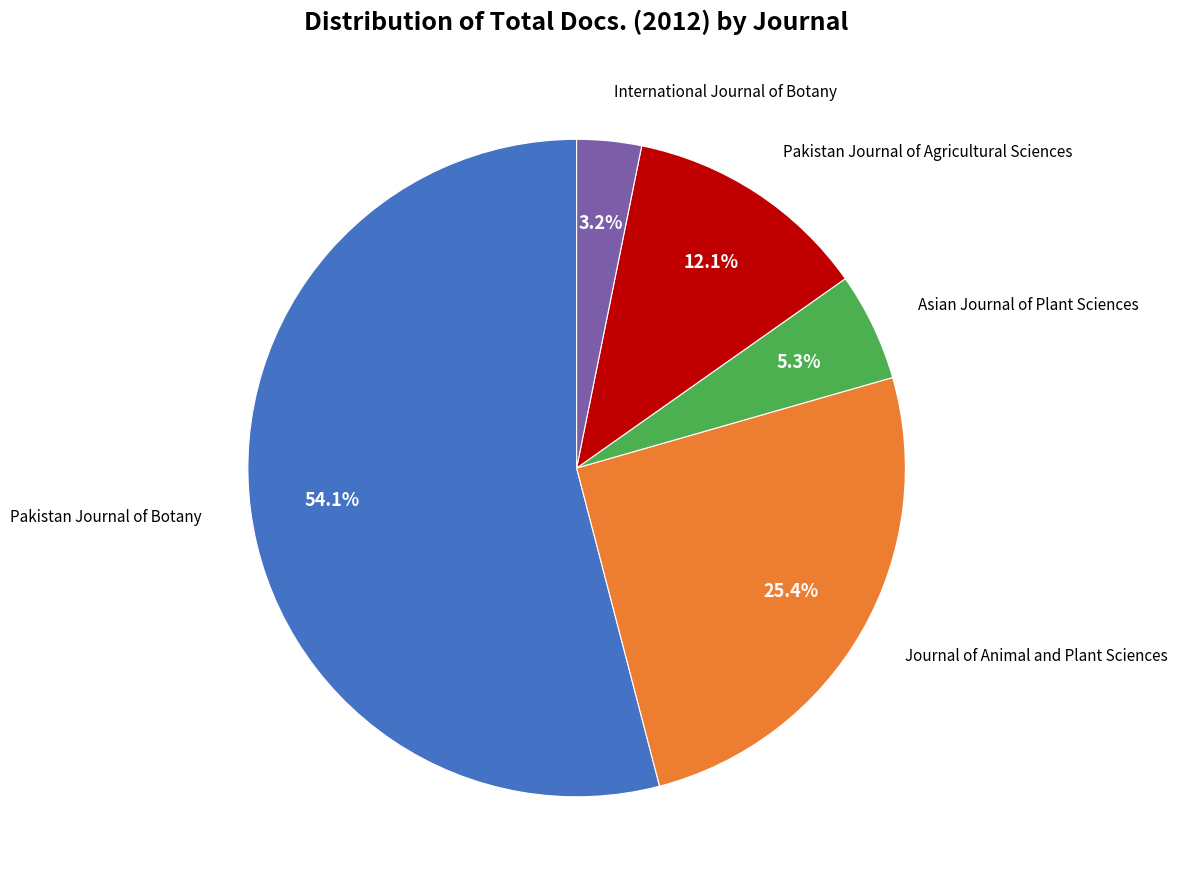

Is there a majority slice in this chart?

Yes